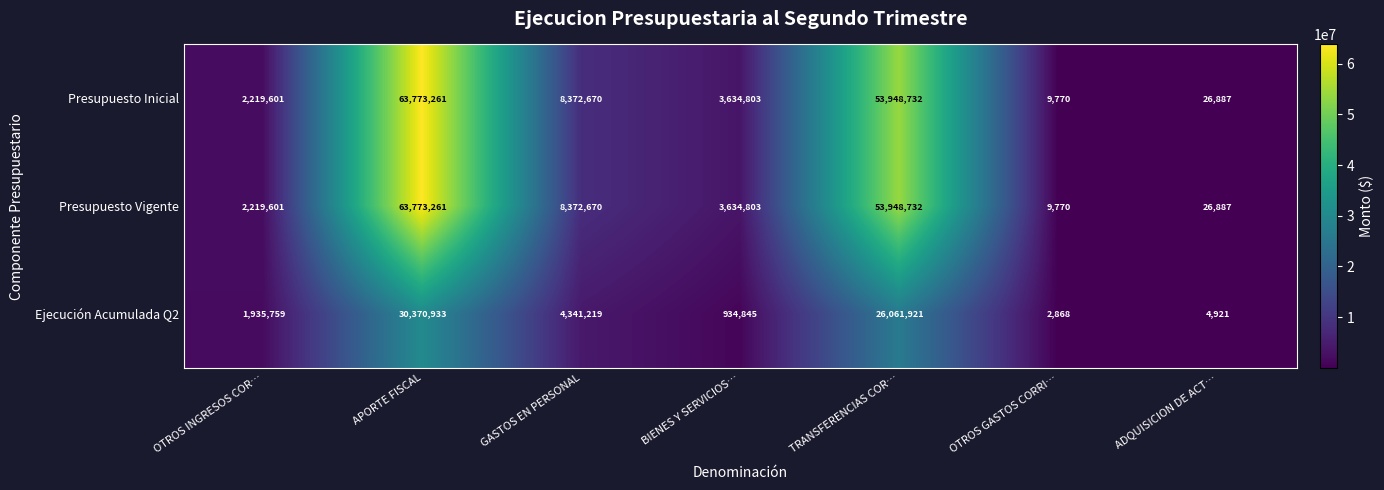

The Presupuesto Vigente series shows 53948732 at TRANSFERENCIAS COR…. True or false?

True